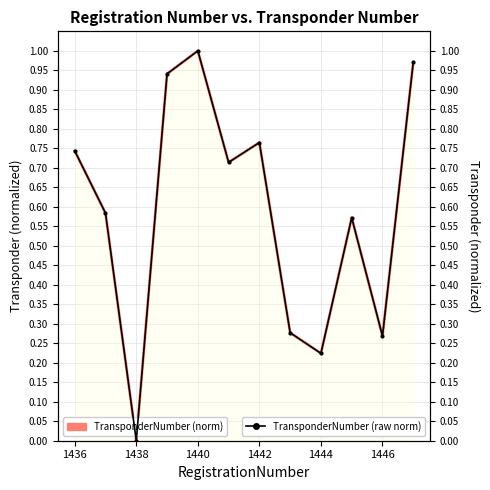

What is the difference between the maximum and minimum values in the TransponderNumber (norm) series?

1.0